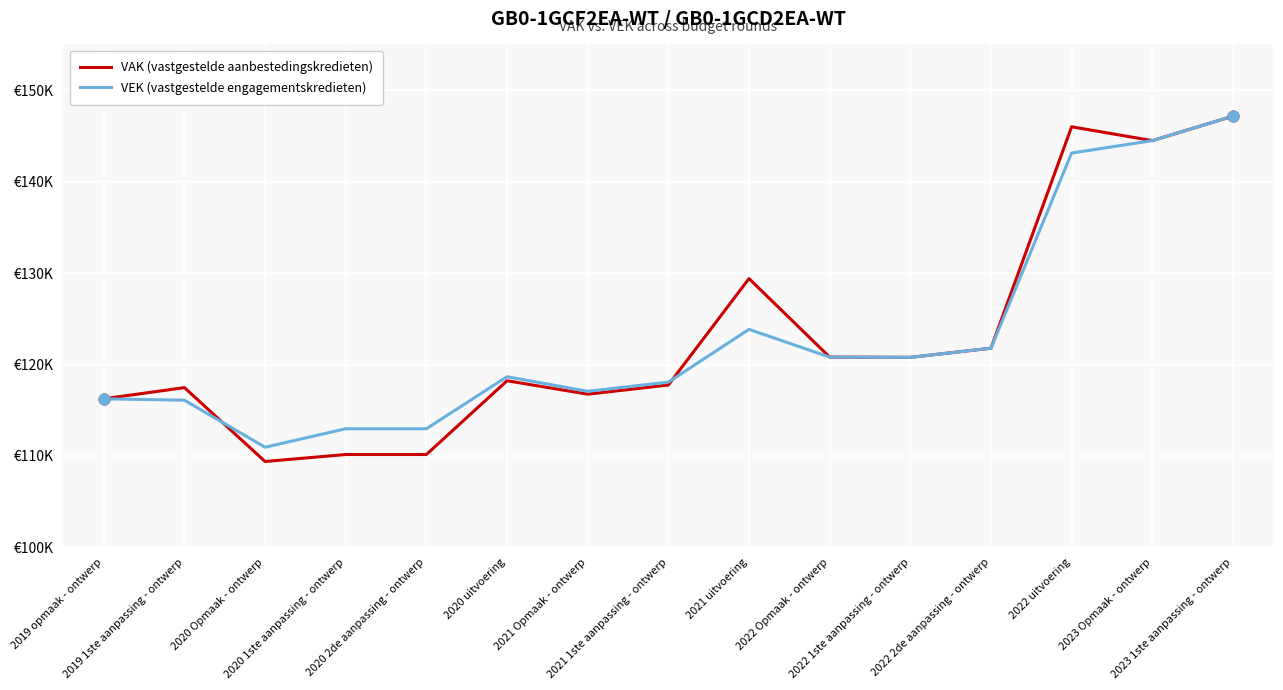

What are all the series names shown in the legend?

VAK (vastgestelde aanbestedingskredieten), VEK (vastgestelde engagementskredieten)